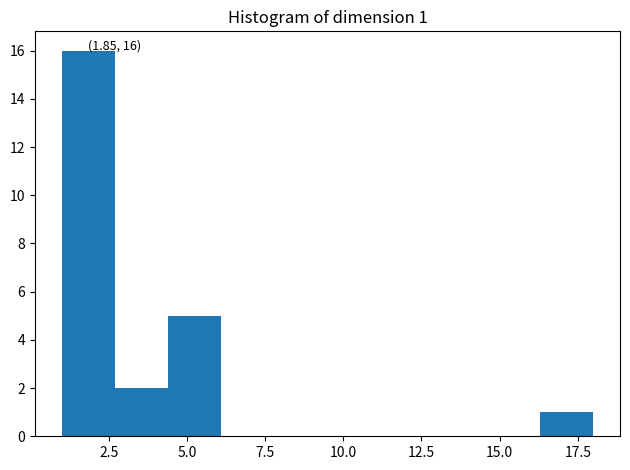

Around what value on the x-axis is the tallest bar? Give the approximate position of its centre, as read against the axis.

2.0